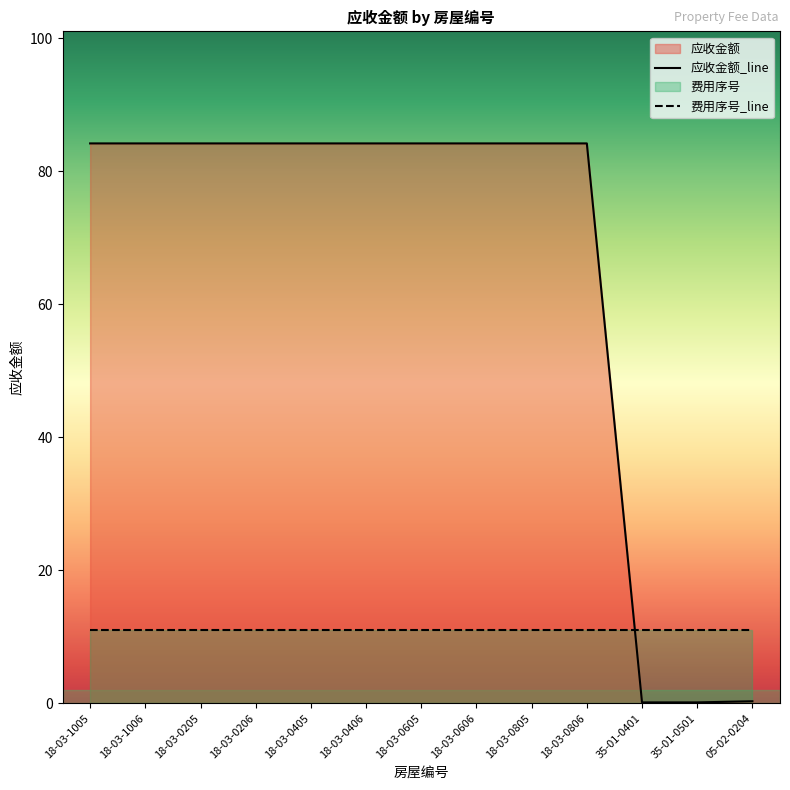

True or false: the data has more than 1 interior local peaks.

False